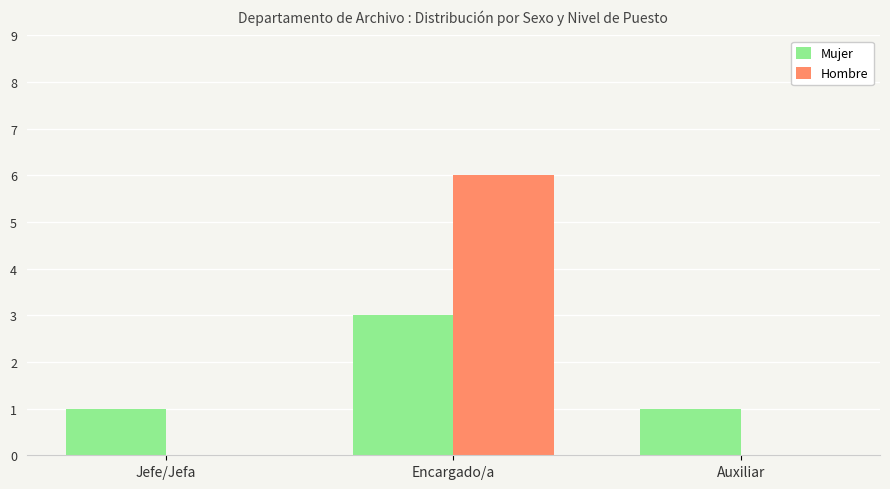

Is it true that Hombre equals -4 at Jefe/Jefa?

False